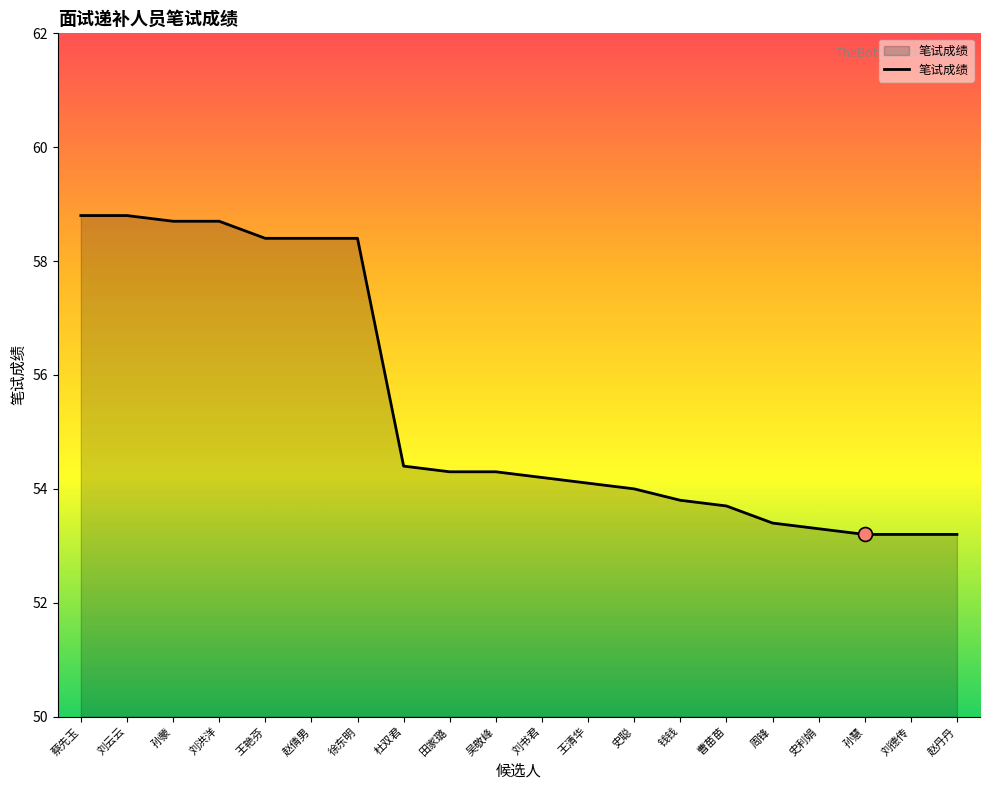

The value at 赵倩男 is 58.4. True or false?

True